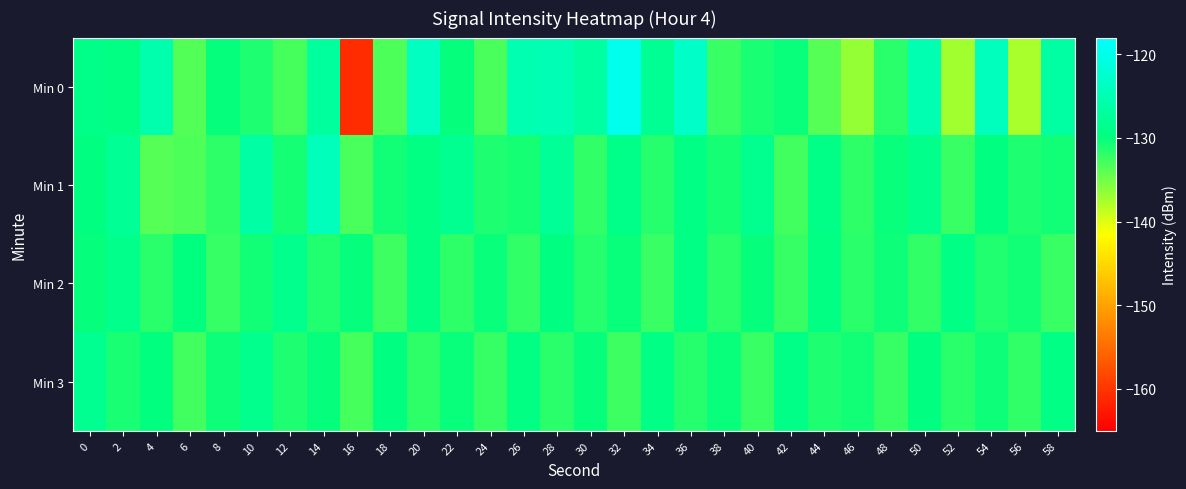

Which category has the highest value across all series?

32